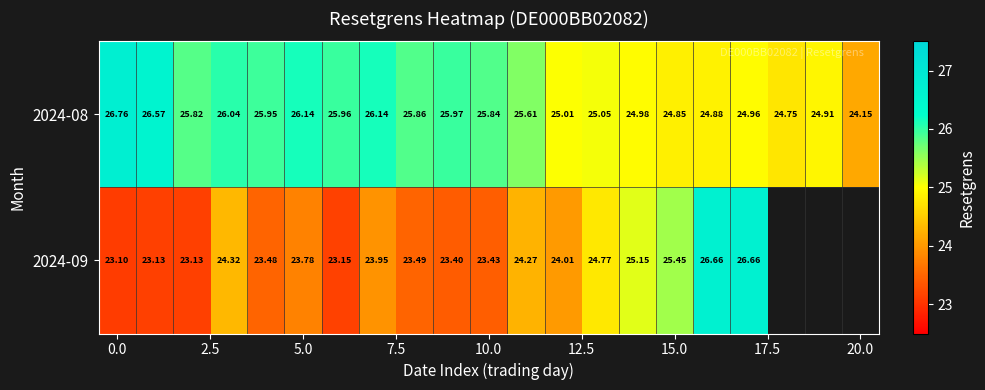

Between 18 and 12, which is larger?

12